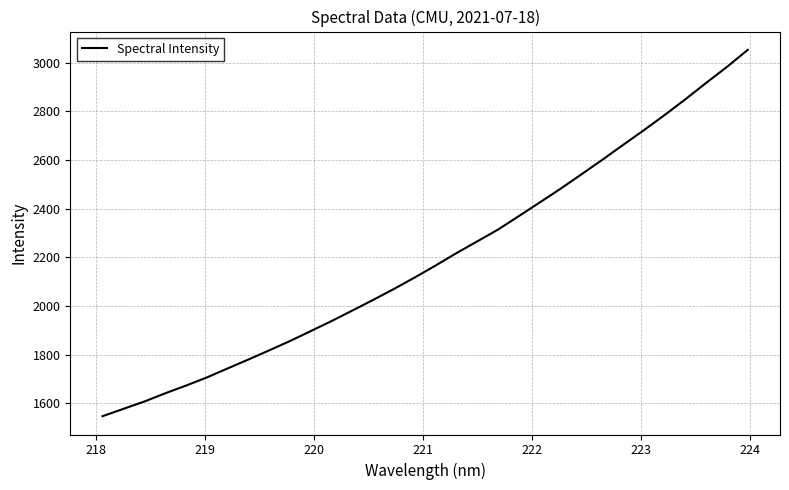

What is the greatest value displayed?

3052.2